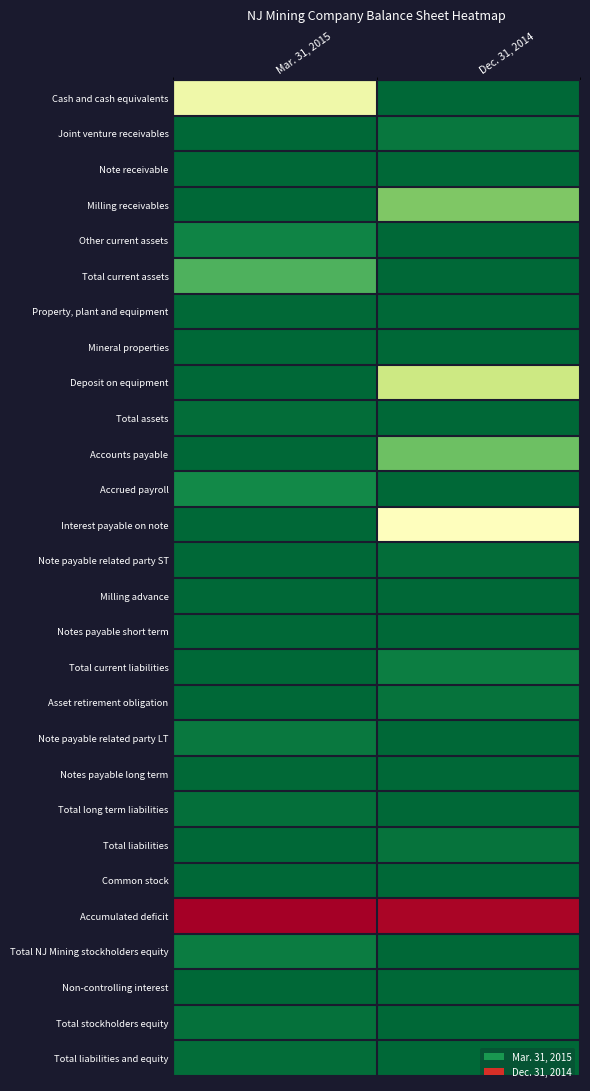

What is the total value across all series at Dec. 31, 2014?

23.1